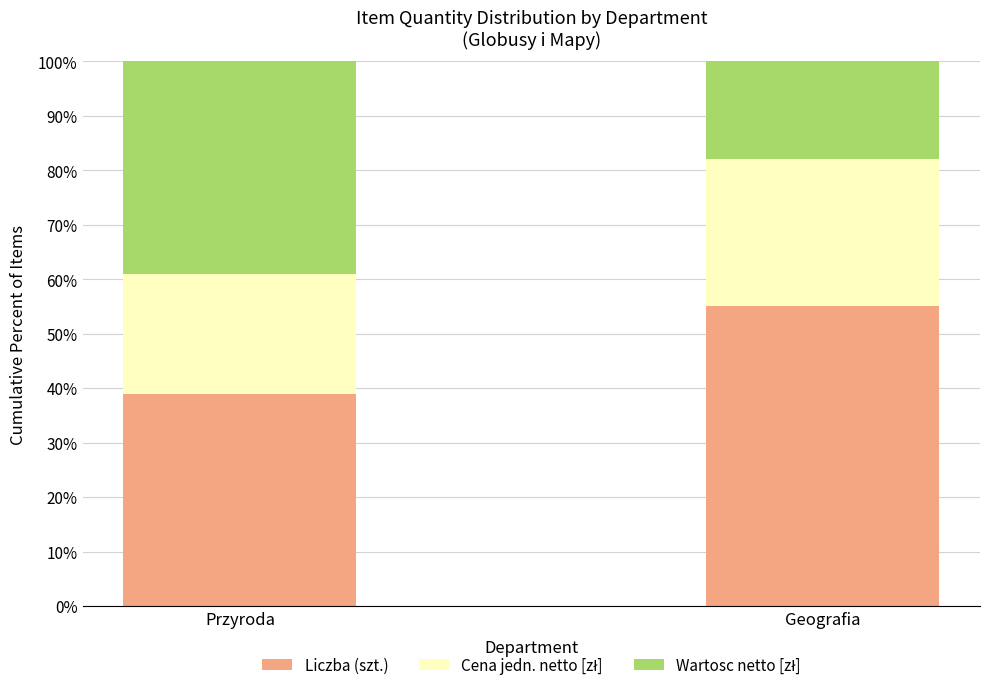

What is the total value across all series at Geografia?

100